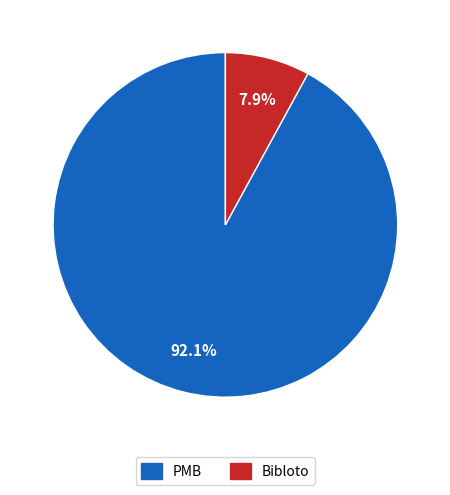

Combined, do Bibloto and PMB account for over 50%?

Yes